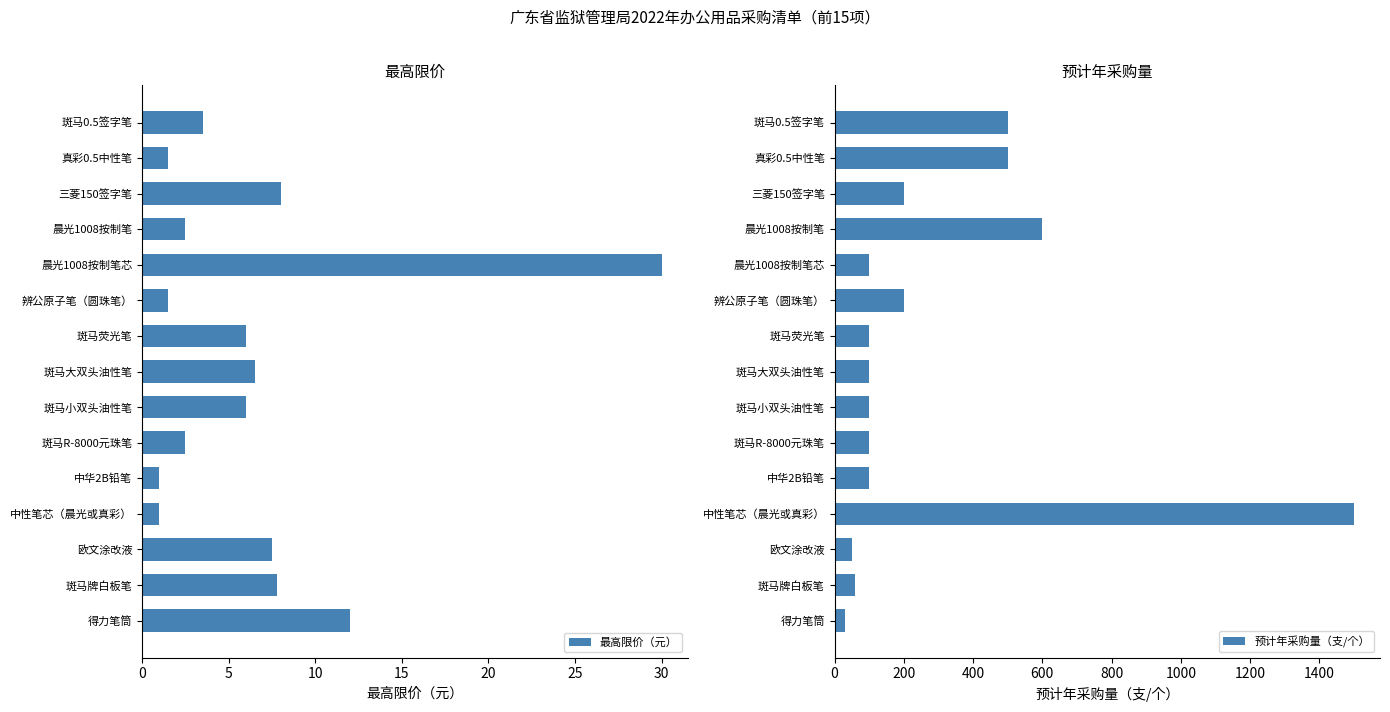

Reading left to right, extract all data points from this chart.

最高限价（元）: 3.5	1.5	8.0	2.5	30.0	1.5	6.0	6.5	6.0	2.5	1.0	1.0	7.5	7.8	12.0
预计年采购量（支/个）: 500.0	500.0	200.0	600.0	100.0	200.0	100.0	100.0	100.0	100.0	100.0	1500.0	50.0	60.0	30.0